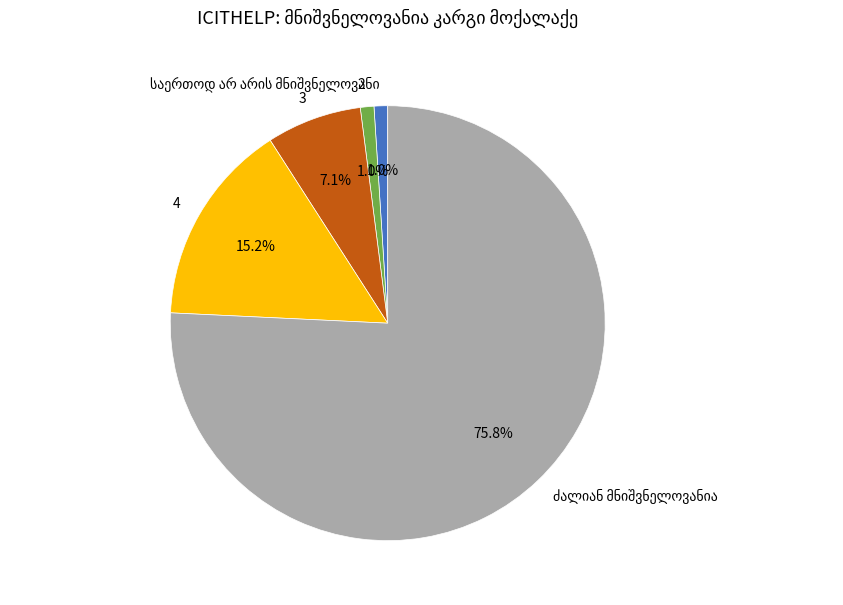

Is it true that 4 is 15% of the pie?

True